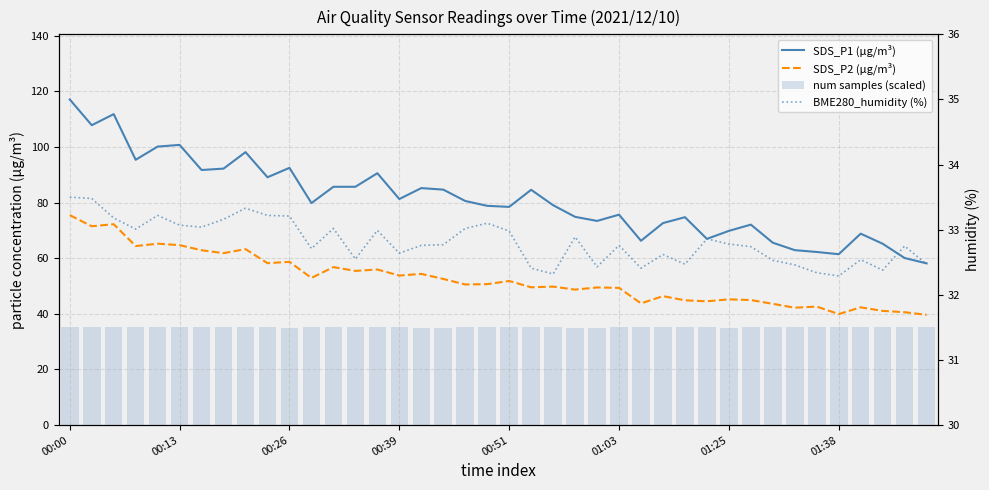

Which has a higher value, 14 or 26?

14